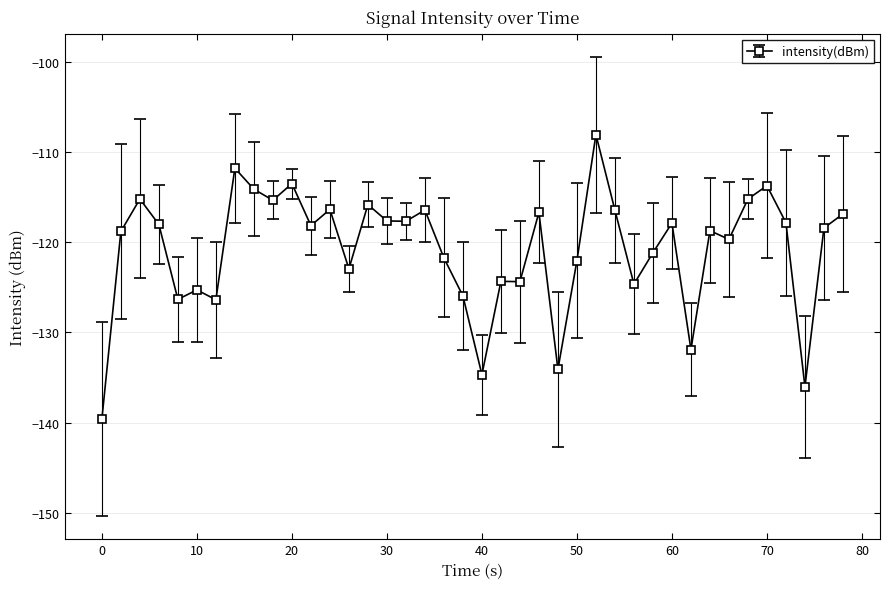

True or false: there are more than 1 points higher than both neighbors.

True